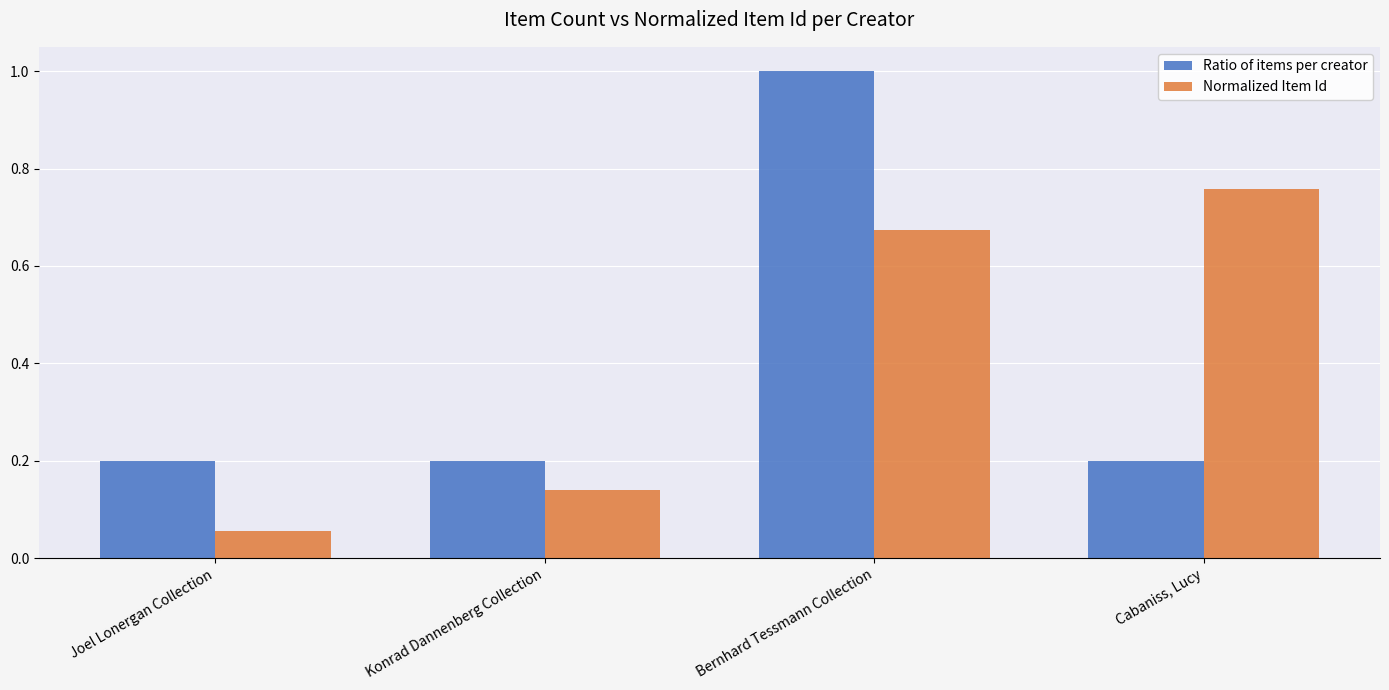

What is the value of the Ratio of items per creator bar at the 2nd from the left?

0.2